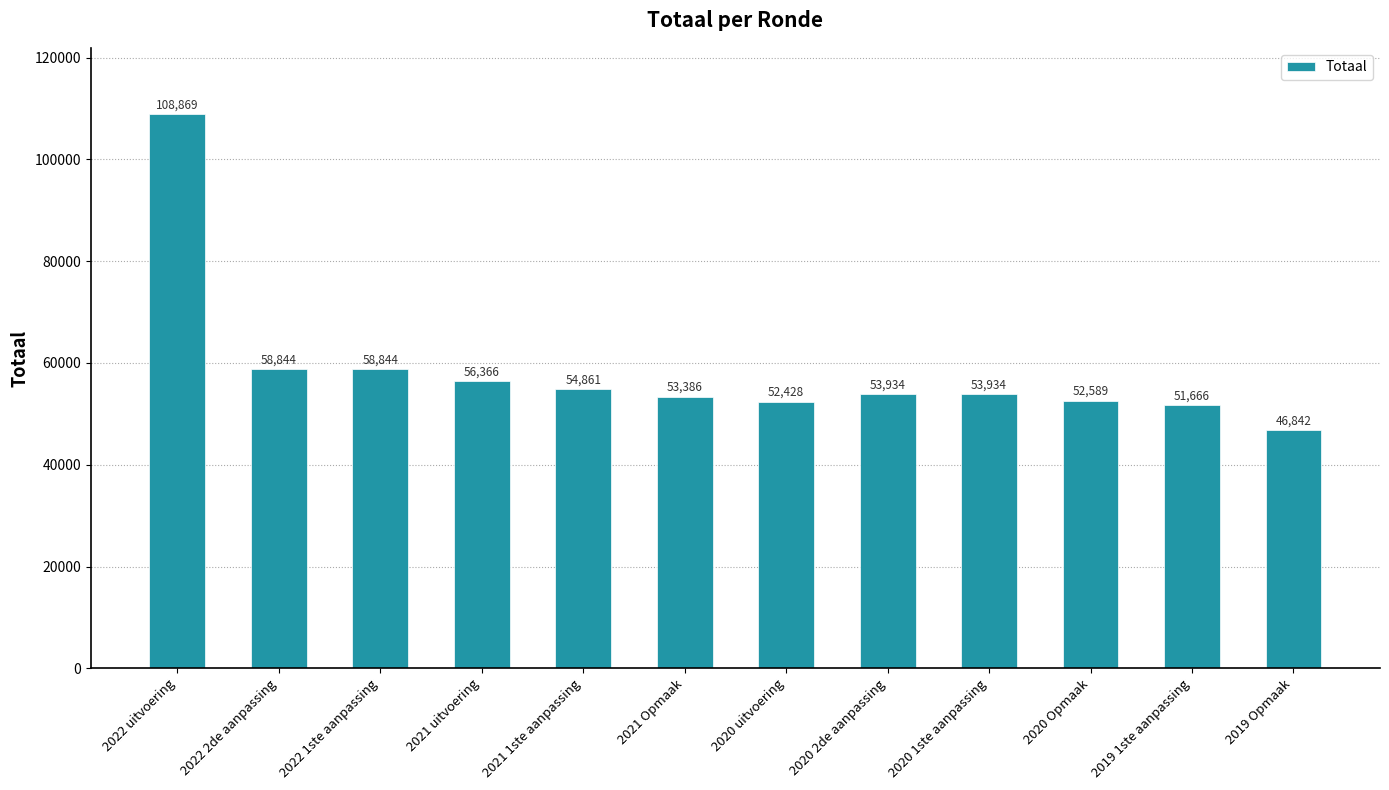

What is the label of the 12th bar from the left?

2019 Opmaak